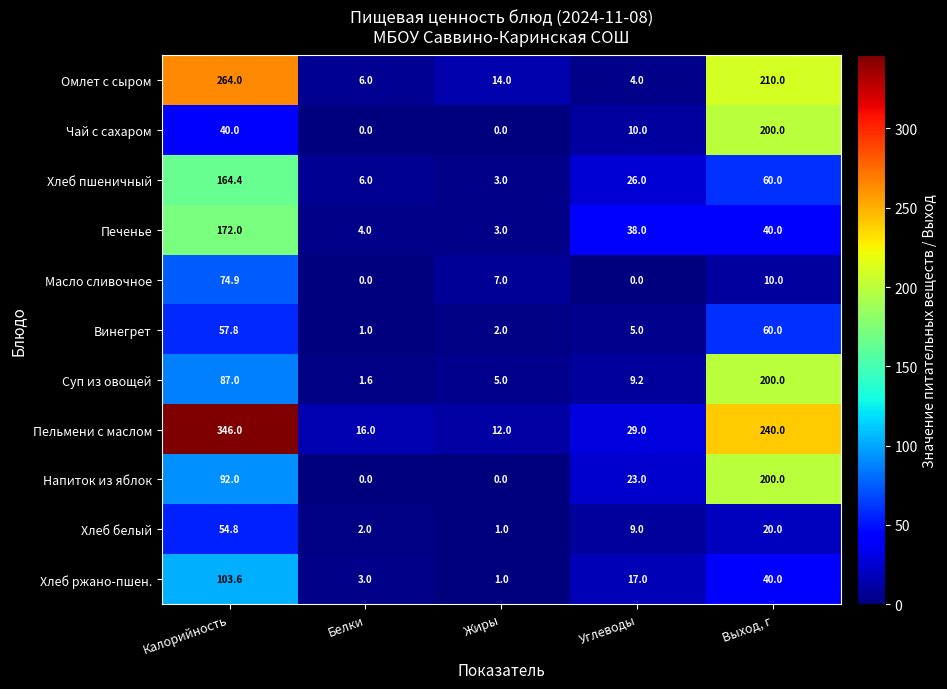

Which series has the largest total across all categories?

Пельмени с маслом